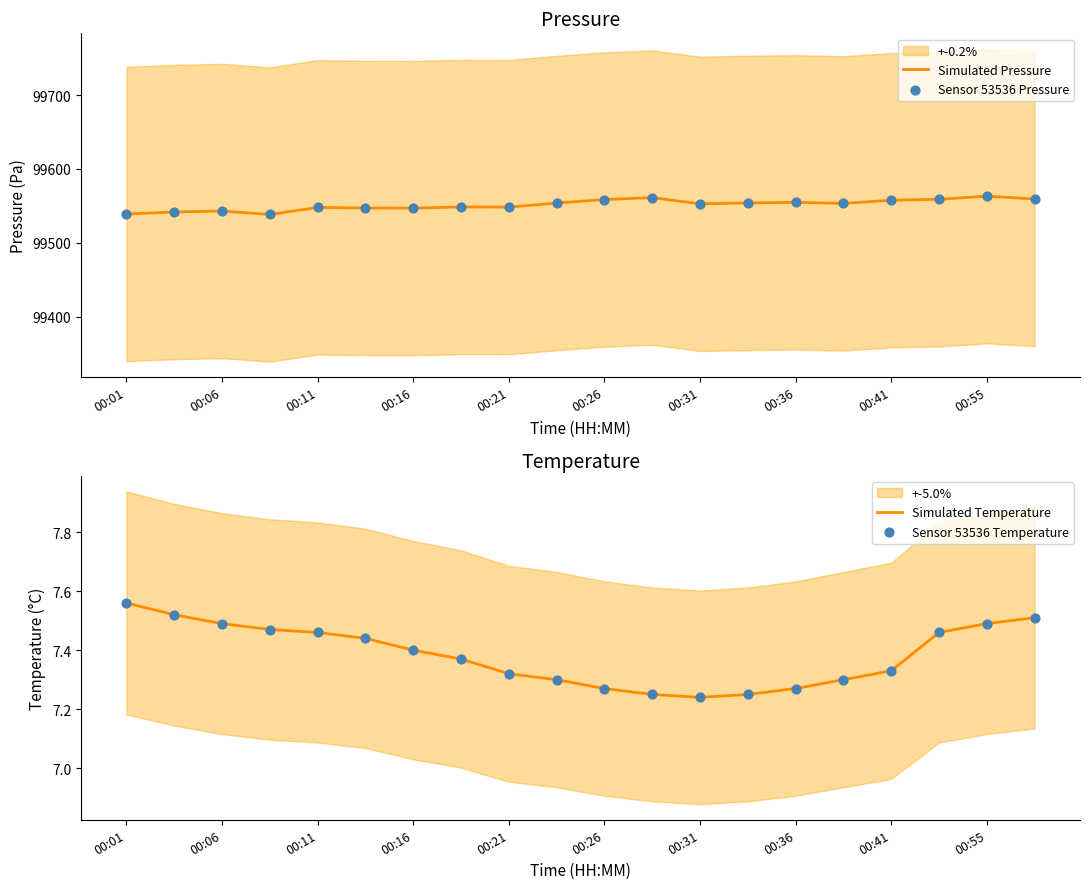

What are all the series names shown in the legend?

Simulated Pressure, Sensor 53536 Pressure, Simulated Temperature, Sensor 53536 Temperature